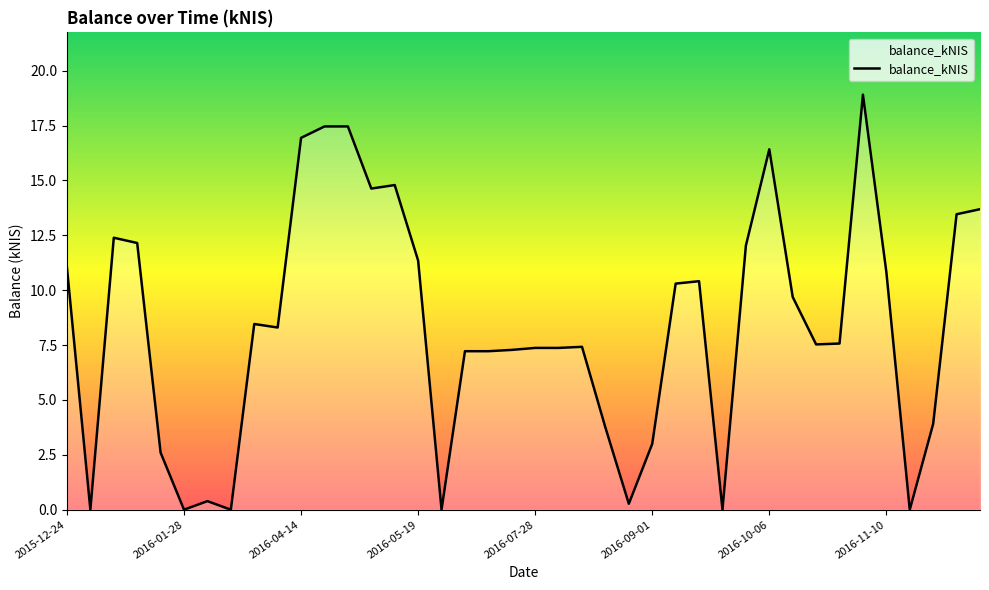

What is the difference between the maximum and minimum values?

18.9